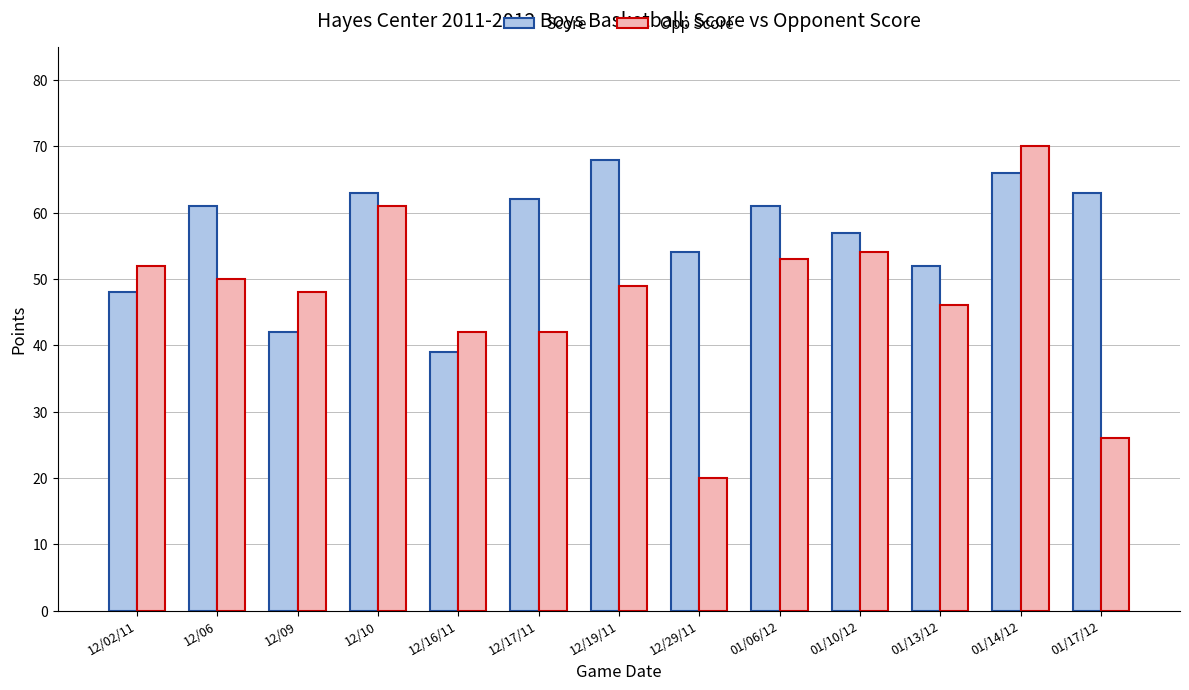

What is the smallest value displayed?

20